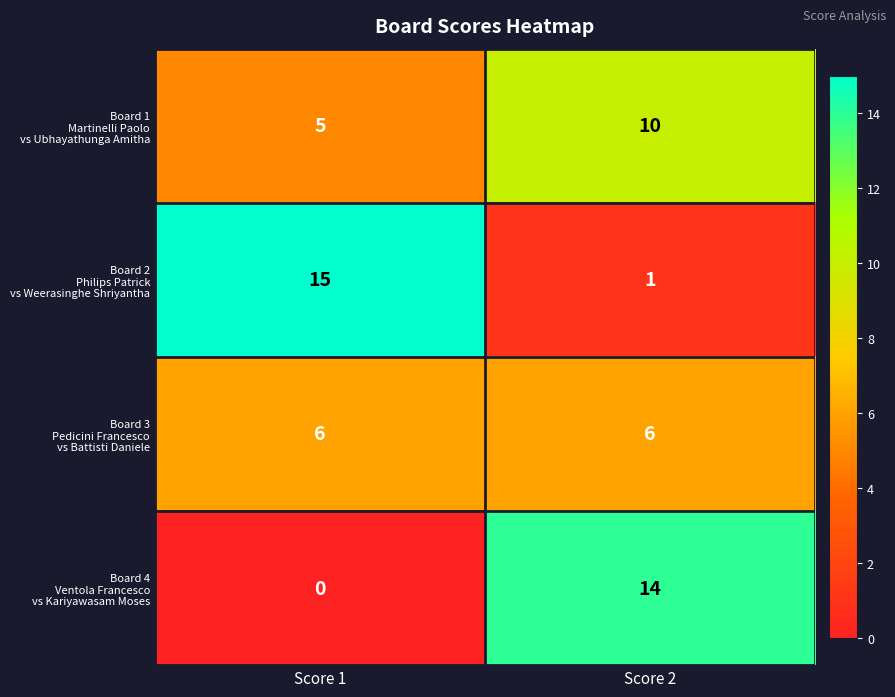

What is the spread (max minus min) of values at Score 1?

15